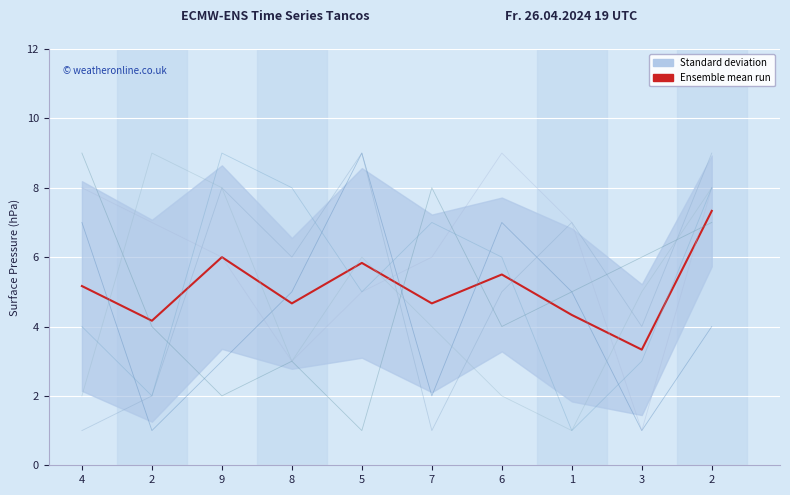

True or false: the data shows 6.0 at 9.

True